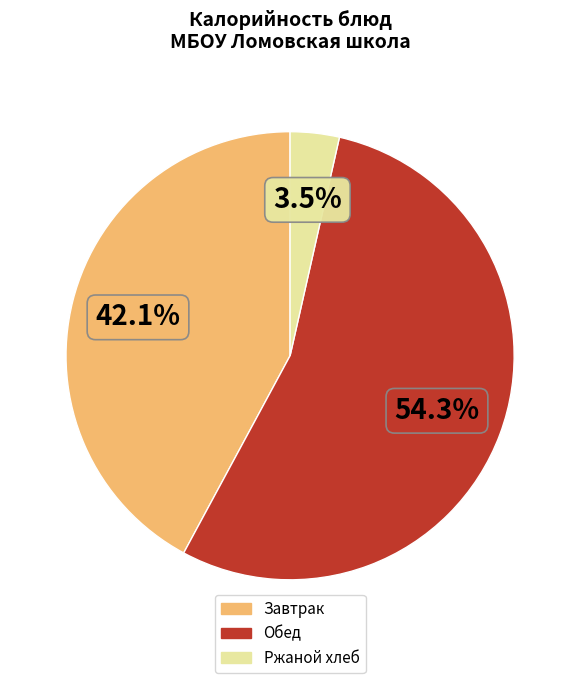

How many slices are in this pie chart?

3